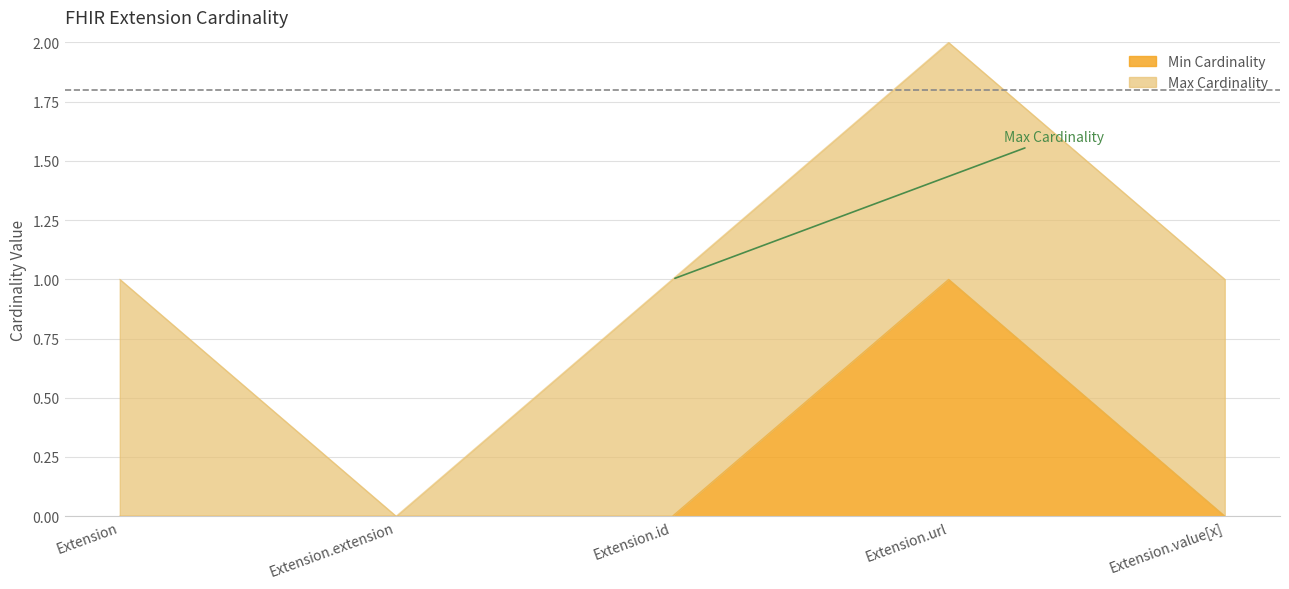

How many points are higher than both their immediate neighbors (excluding endpoints)?

1